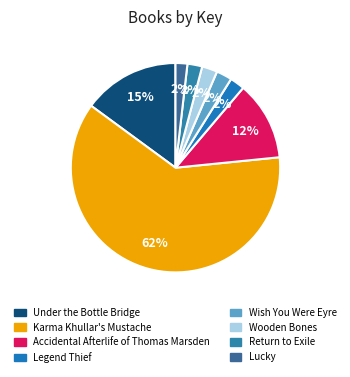

To the nearest percent, what is the difference between the largest and smallest slice percentages?

60%